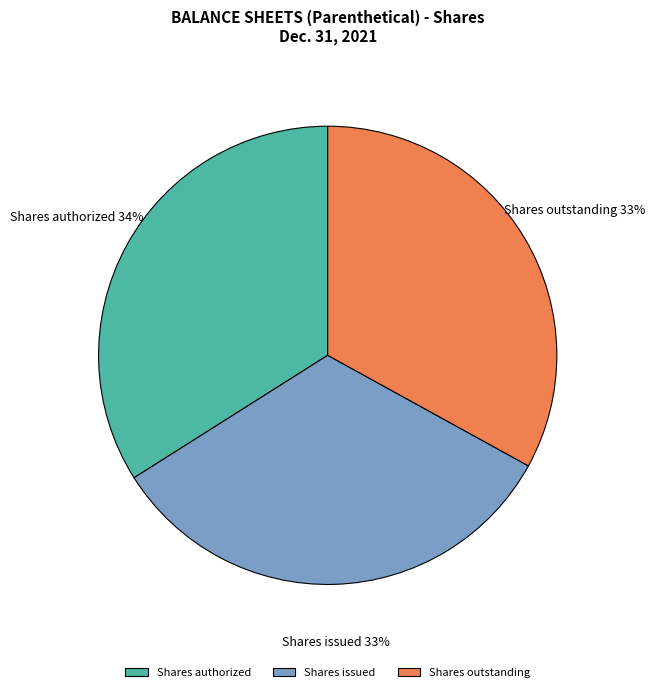

How many slices are in this pie chart?

3